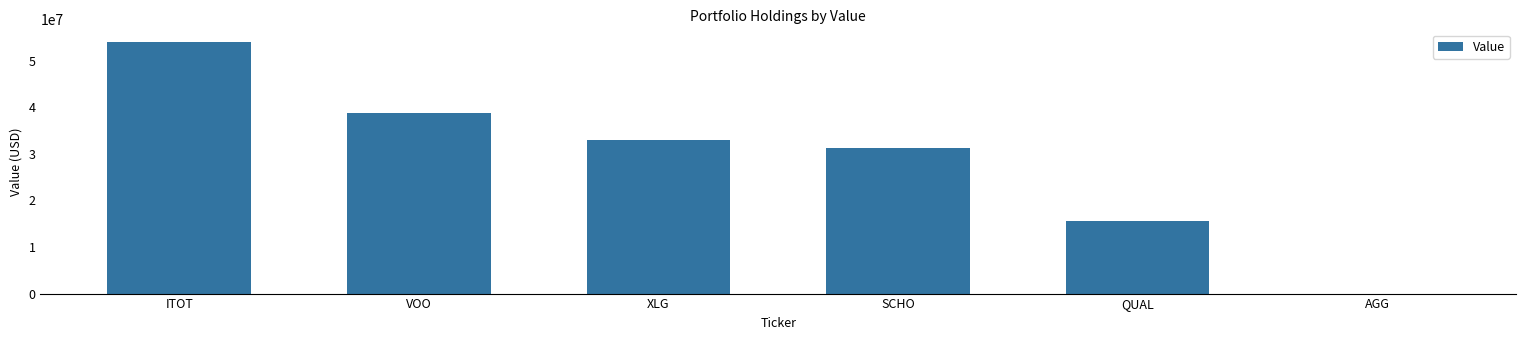

How many positive values are there?

5